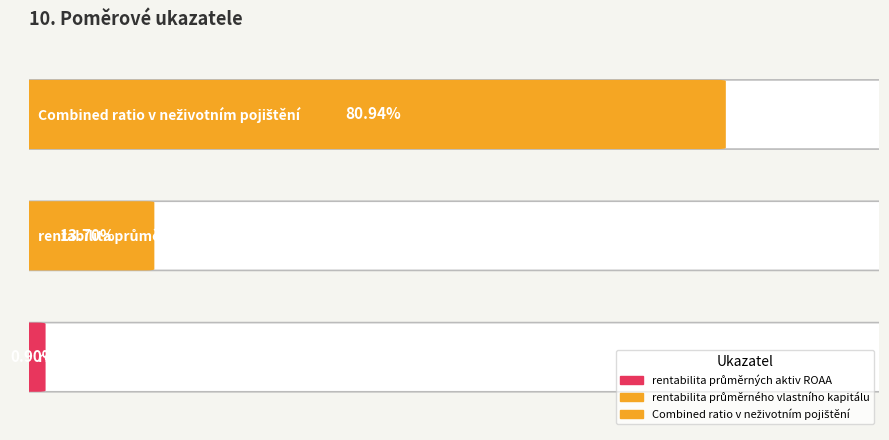

What is the difference between the maximum and minimum values?

0.8